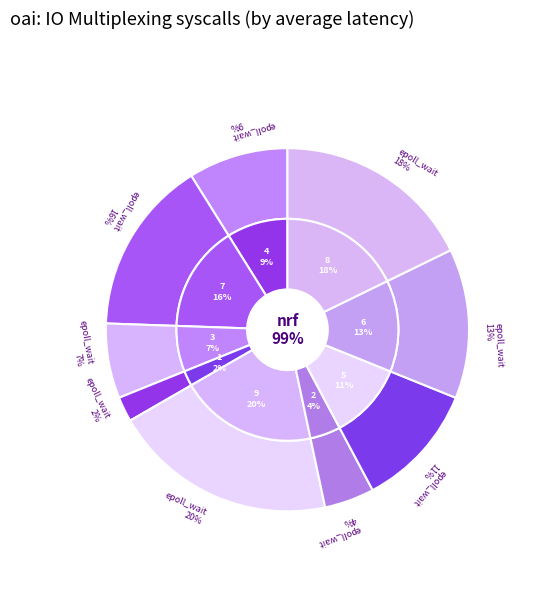

Does 4 represent more than half of the total?

No